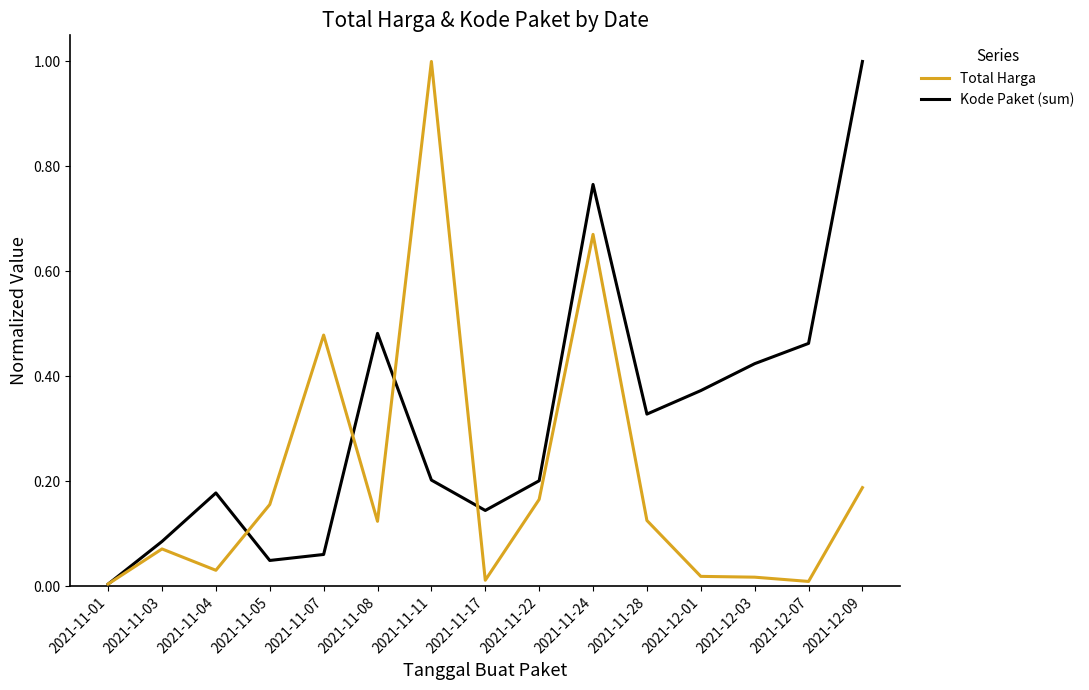

What is the difference between the maximum and minimum values in the Kode Paket (sum) series?

1.0